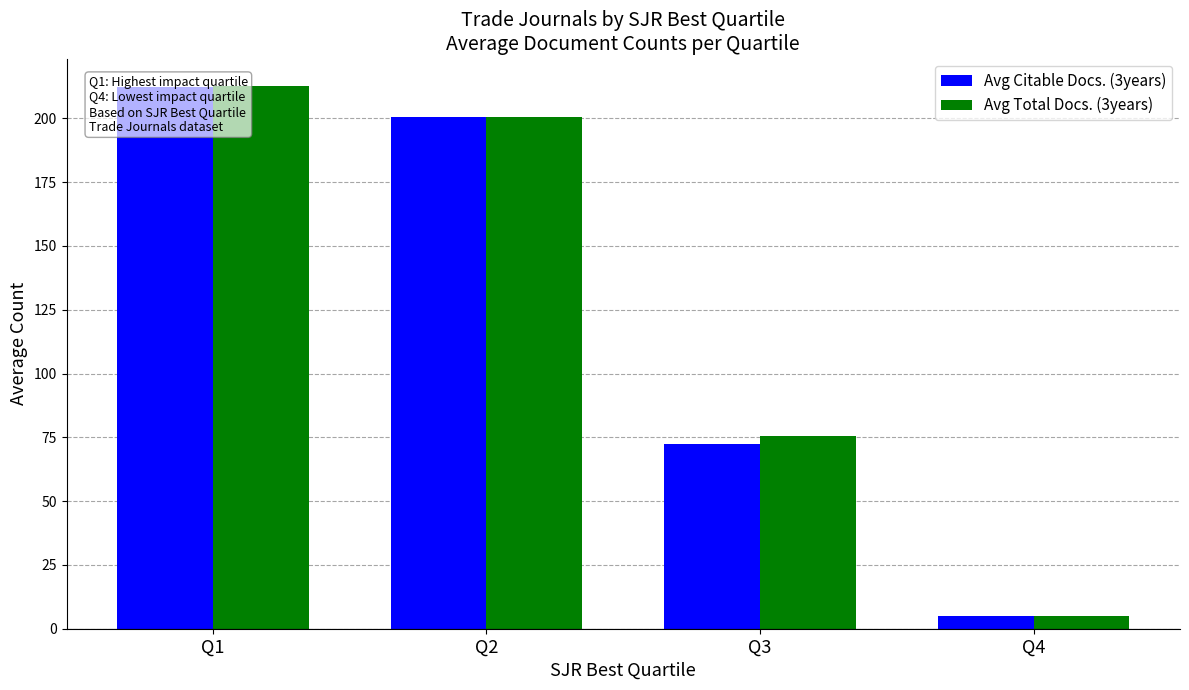

The value of Avg Citable Docs. (3years) at Q1 is 212.4. True or false?

True